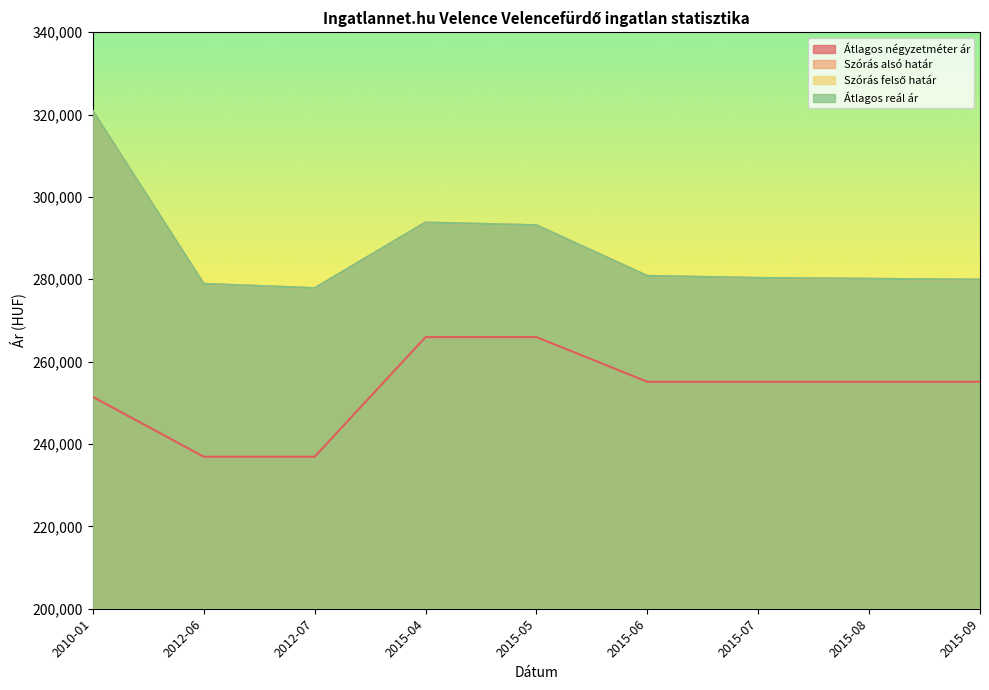

True or false: Szórás felső határ has more than 2 interior local peaks.

False